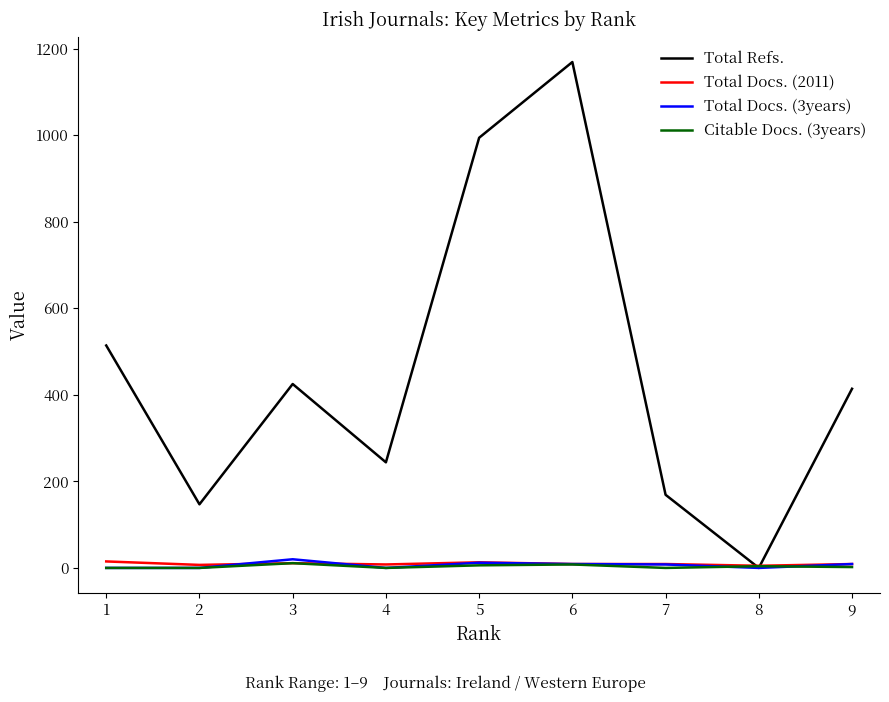

At which category does Total Docs. (3years) reach its first local peak?

3